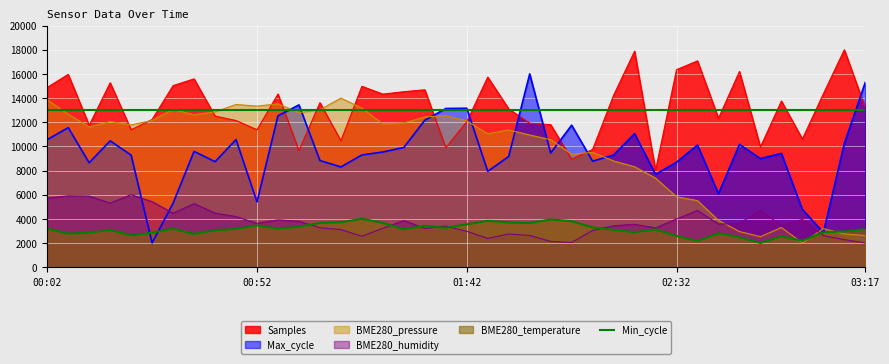

What is the difference between the highest and lowest values at 00:02?

11702.0